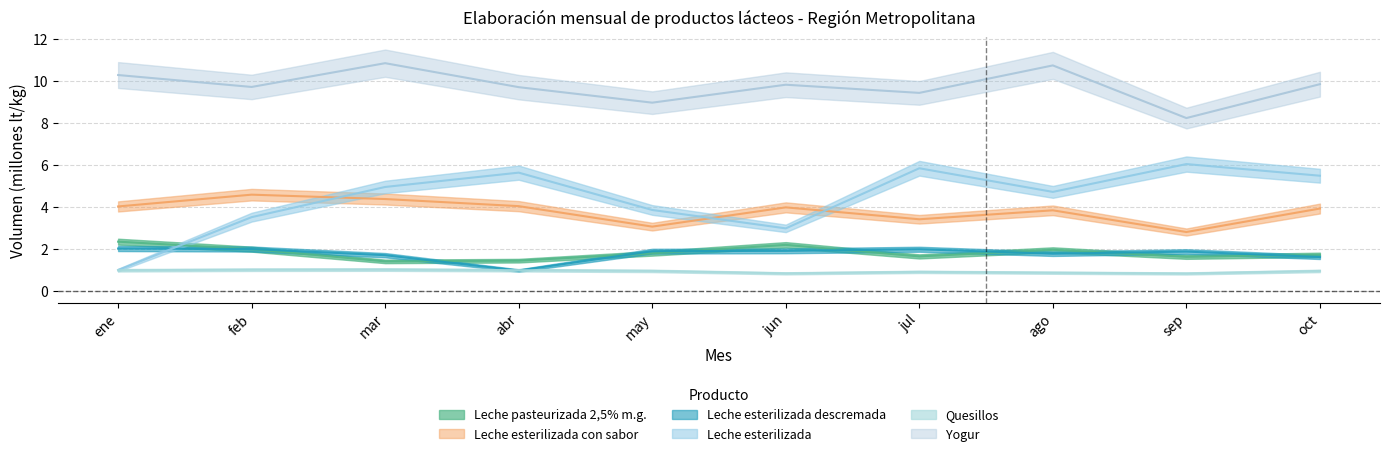

What is the label of the 4th point from the left?

abr